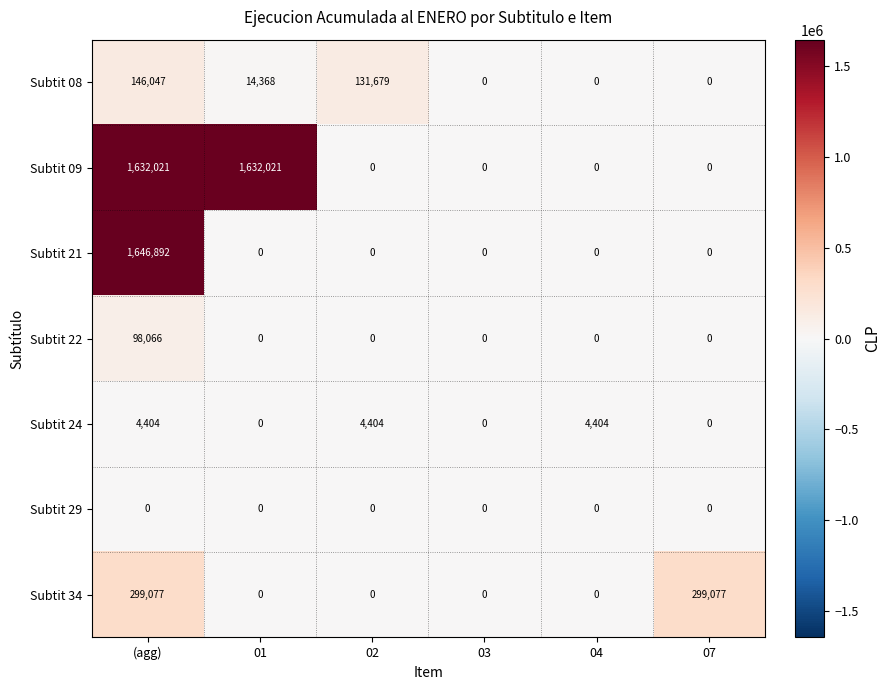

True or false: Subtit 34 has a value of 0 at 02.

True